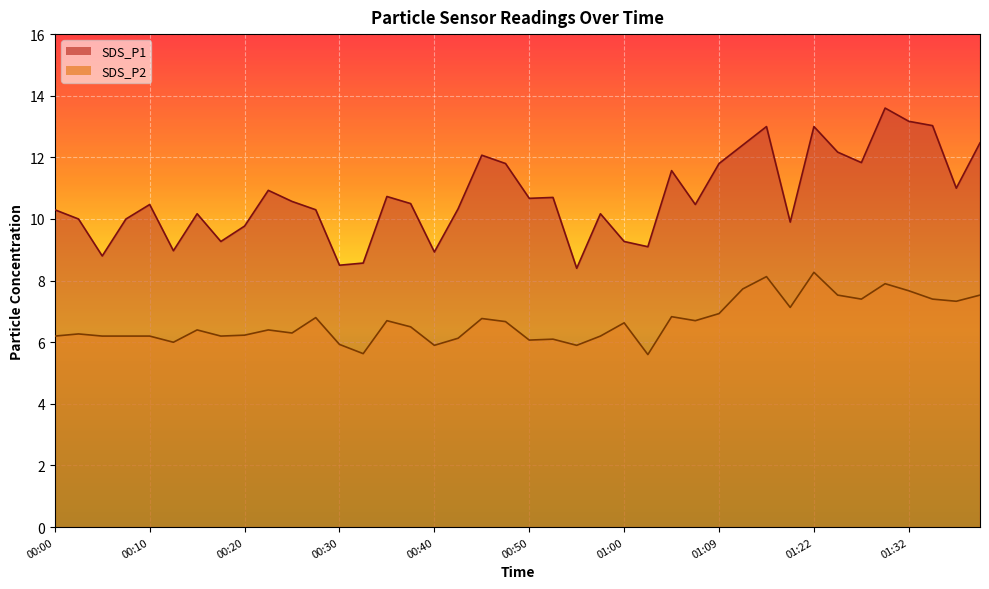

At which category is the sum across all series the highest?

01:30